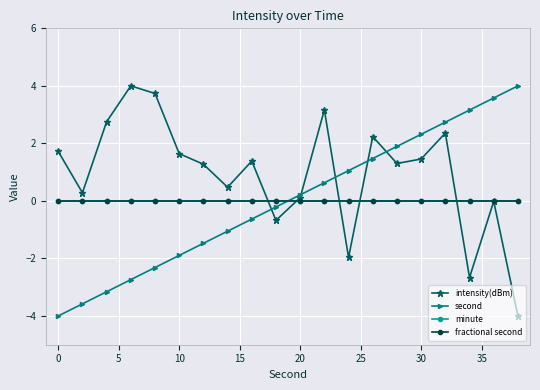

Reading left to right, list all the values displayed in this chart.

intensity(dBm): 1.7	0.3	2.8	4.0	3.7	1.6	1.3	0.5	1.4	-0.7	0.1	3.2	-2.0	2.2	1.3	1.5	2.4	-2.7	-0.0	-4.0
second: -4.0	-3.6	-3.2	-2.7	-2.3	-1.9	-1.5	-1.1	-0.6	-0.2	0.2	0.6	1.1	1.5	1.9	2.3	2.7	3.2	3.6	4.0
minute: 0.0	0.0	0.0	0.0	0.0	0.0	0.0	0.0	0.0	0.0	0.0	0.0	0.0	0.0	0.0	0.0	0.0	0.0	0.0	0.0
fractional second: 0.0	0.0	0.0	0.0	0.0	0.0	0.0	0.0	0.0	0.0	0.0	0.0	0.0	0.0	0.0	0.0	0.0	0.0	0.0	0.0